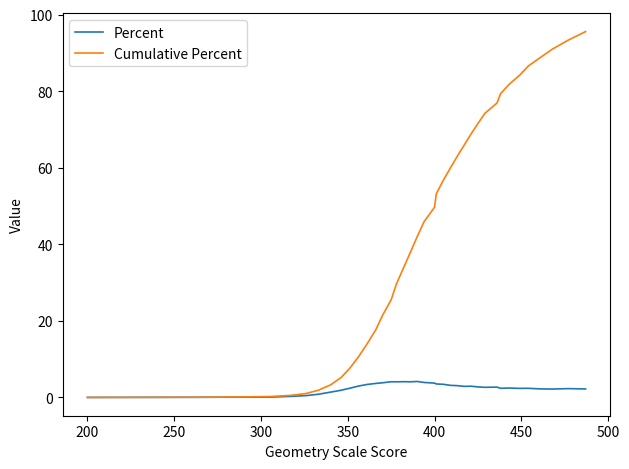

What is the maximum value shown in the chart?

95.6